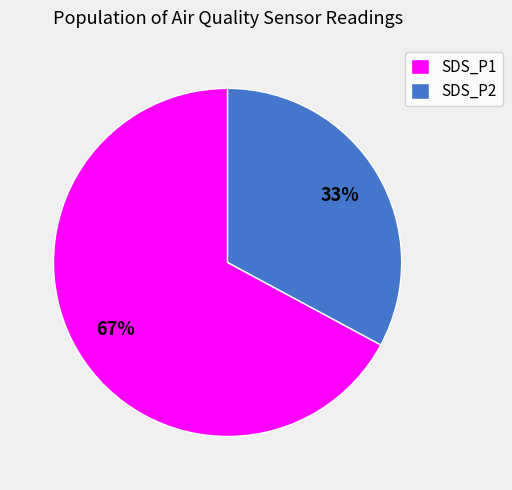

To the nearest percent, what is the difference between the largest and smallest slice percentages?

34%